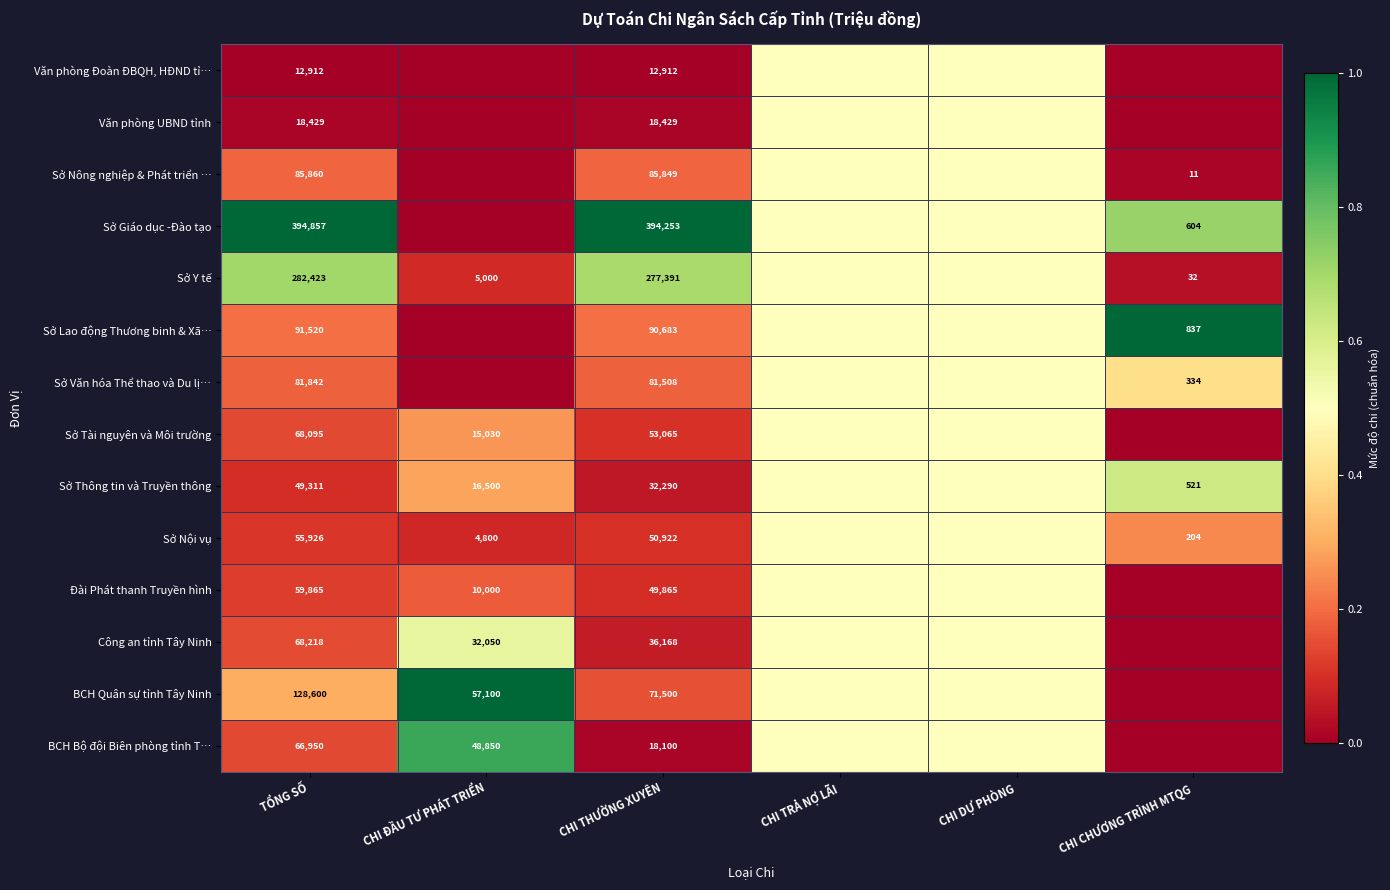

The Sở Lao động Thương binh & Xã… series shows 0.3 at TỔNG SỐ. True or false?

False